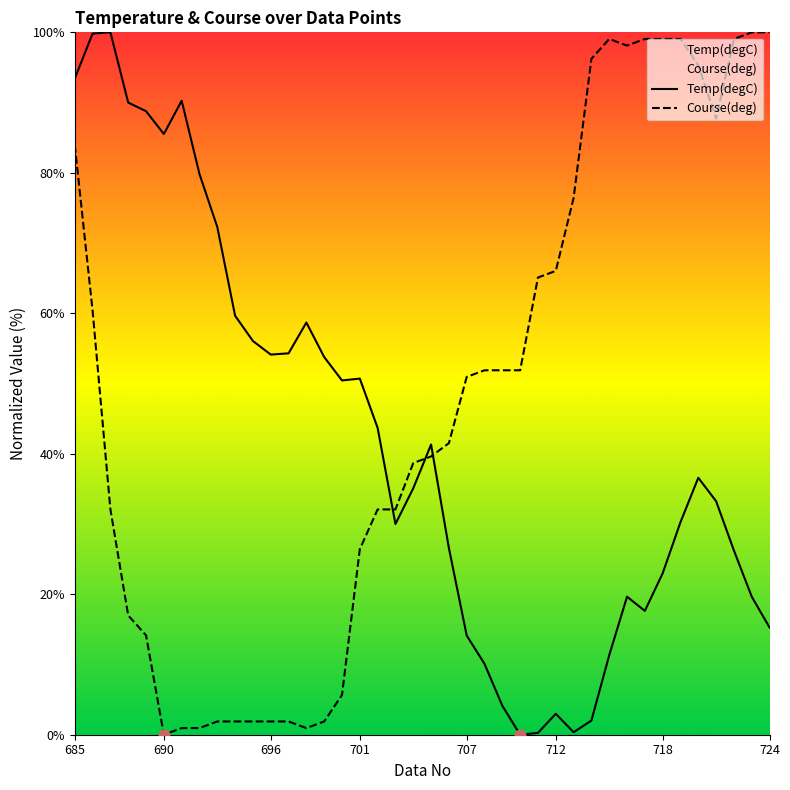

Which series contains the highest Y value?

Temp(degC)